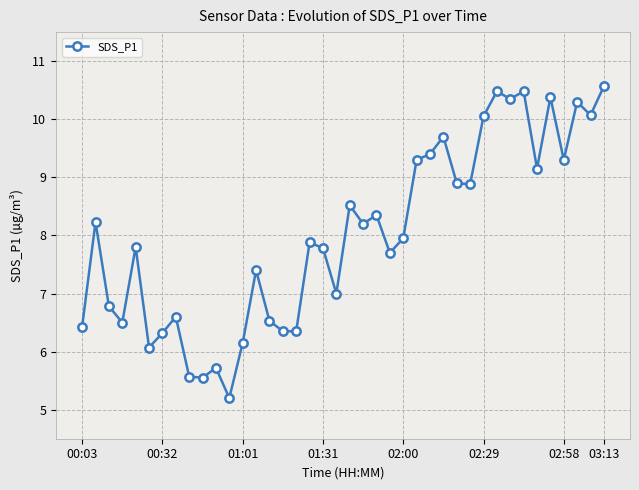

What is the sum of all values?

320.2